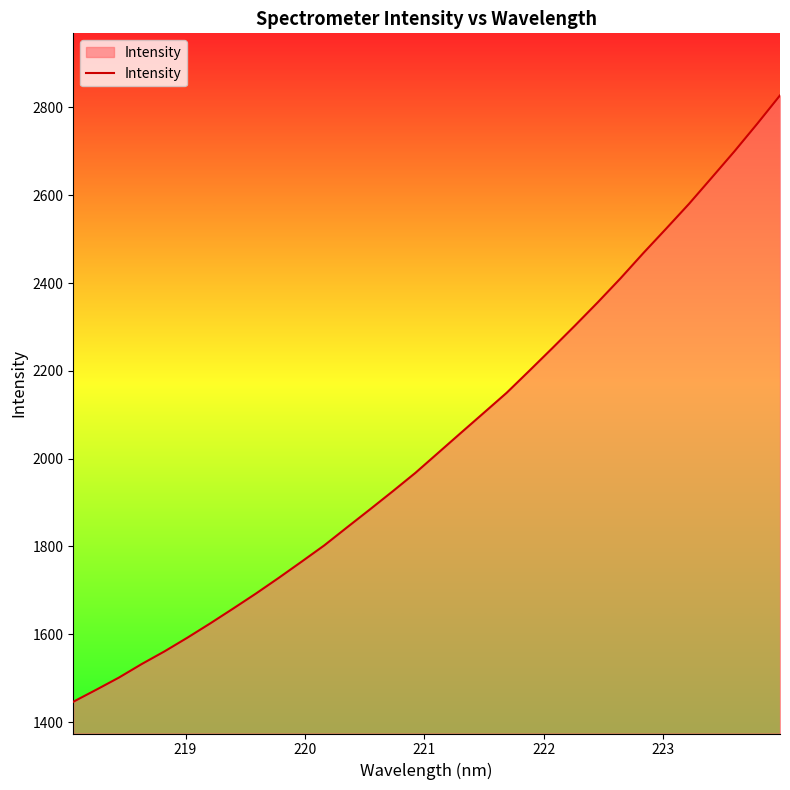

What is the maximum value shown in the chart?

2827.4